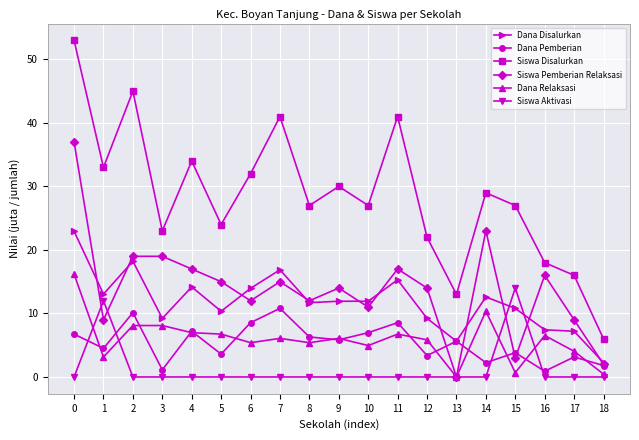

Which series has the largest total across all categories?

Siswa Disalurkan